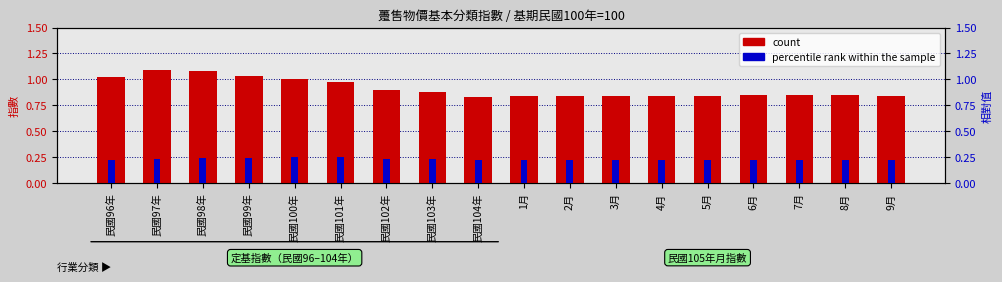

What is the spread (max minus min) of values at 7月?

0.6